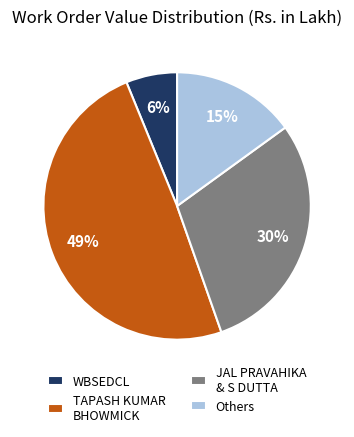

Is there any slice that represents more than half of the pie?

No